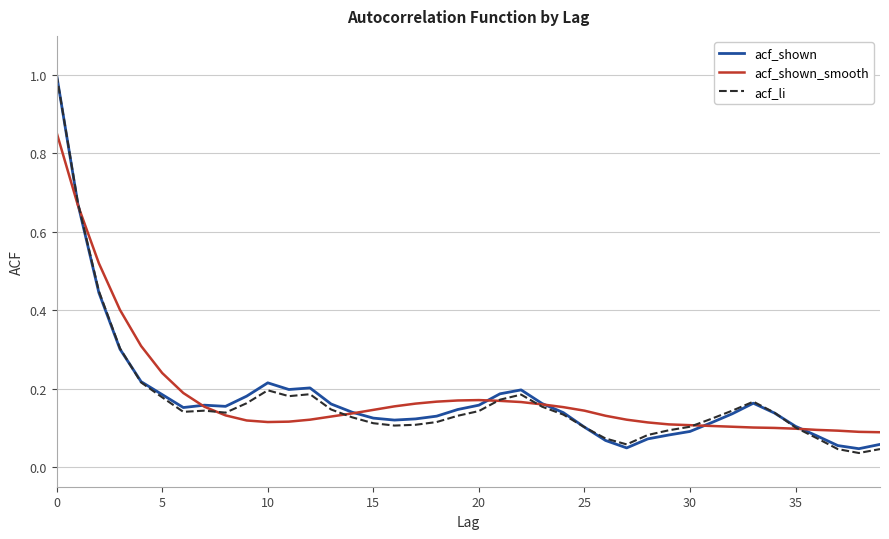

After their last crossing, which series has the higher values: acf_shown_smooth or acf_shown?

acf_shown_smooth